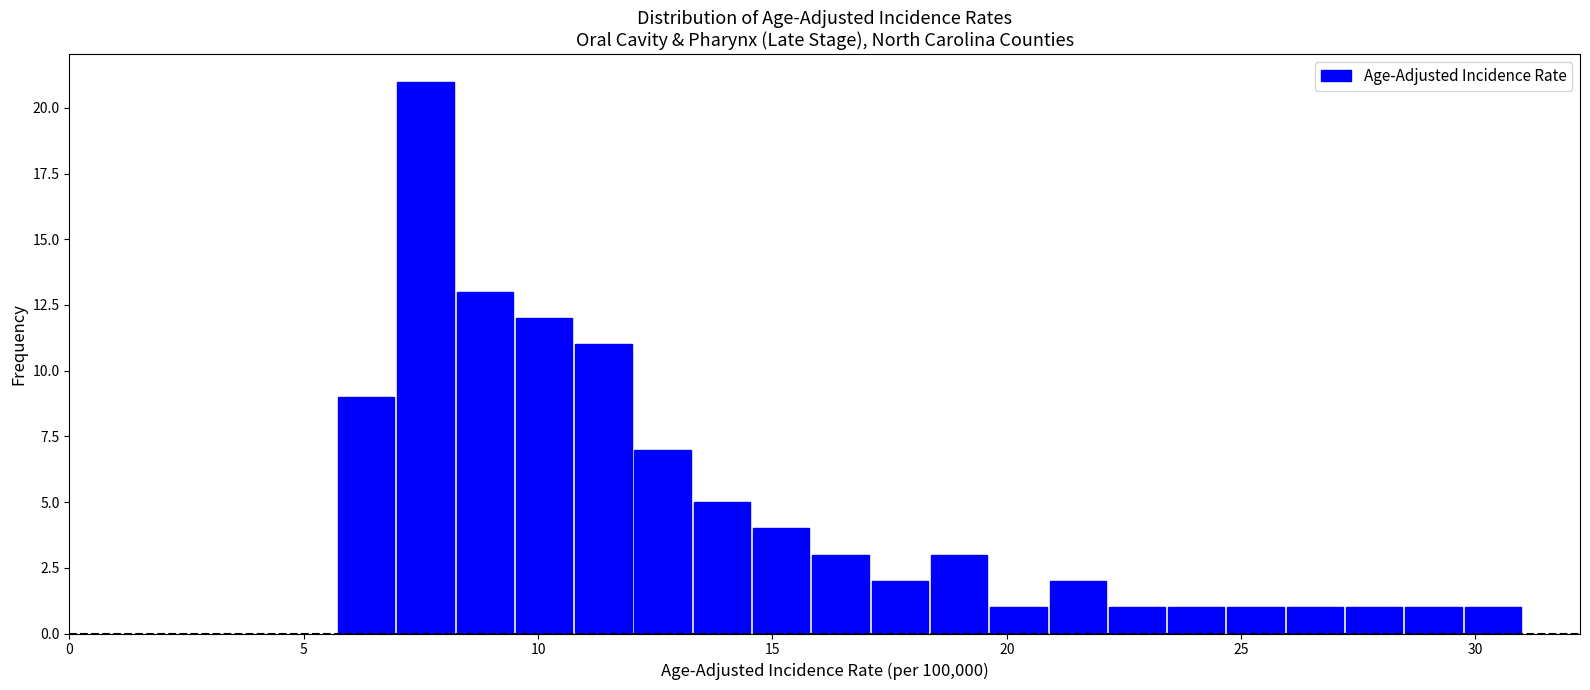

Read against the x-axis, roughly where is the centre of the tallest bar?

7.5